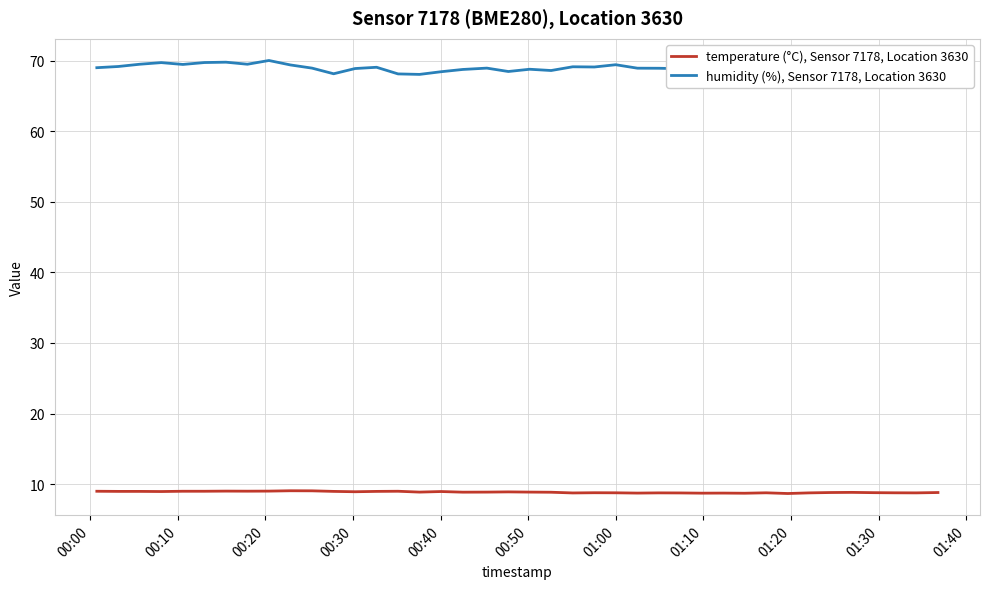

True or false: humidity (%), Sensor 7178, Location 3630 and temperature (°C), Sensor 7178, Location 3630 cross at least once.

False